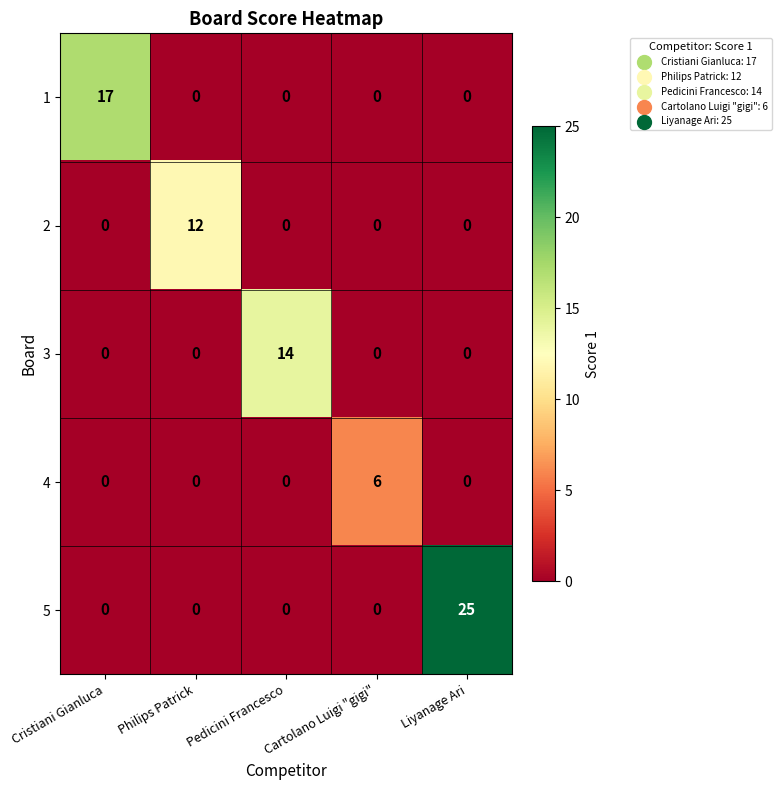

Count the number of data series in this chart.

5